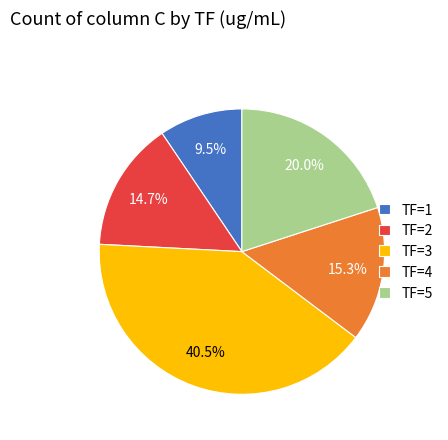

Do TF=2 and TF=5 together represent more than half of the pie?

No